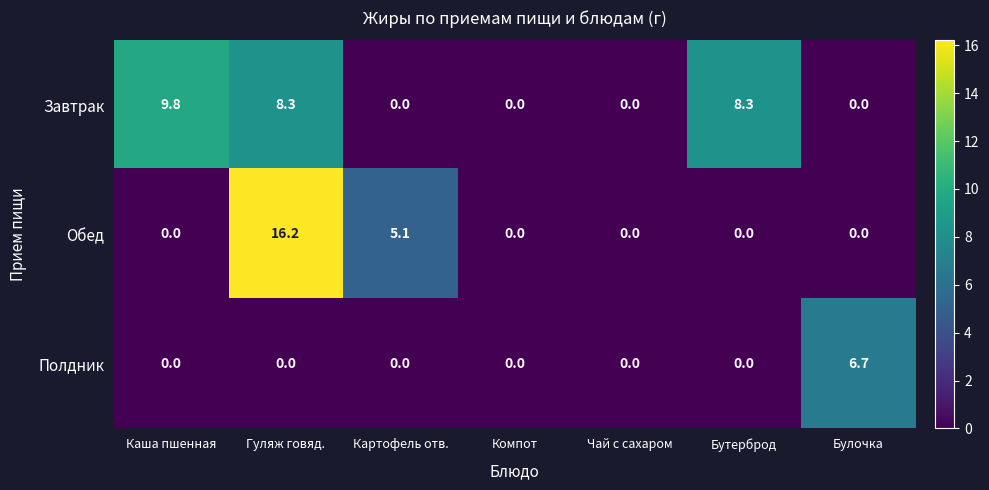

Reading left to right, list all the values displayed in this chart.

Завтрак: 9.8	8.3	0.0	0.0	0.0	8.3	0.0
Обед: 0.0	16.2	5.1	0.0	0.0	0.0	0.0
Полдник: 0.0	0.0	0.0	0.0	0.0	0.0	6.7